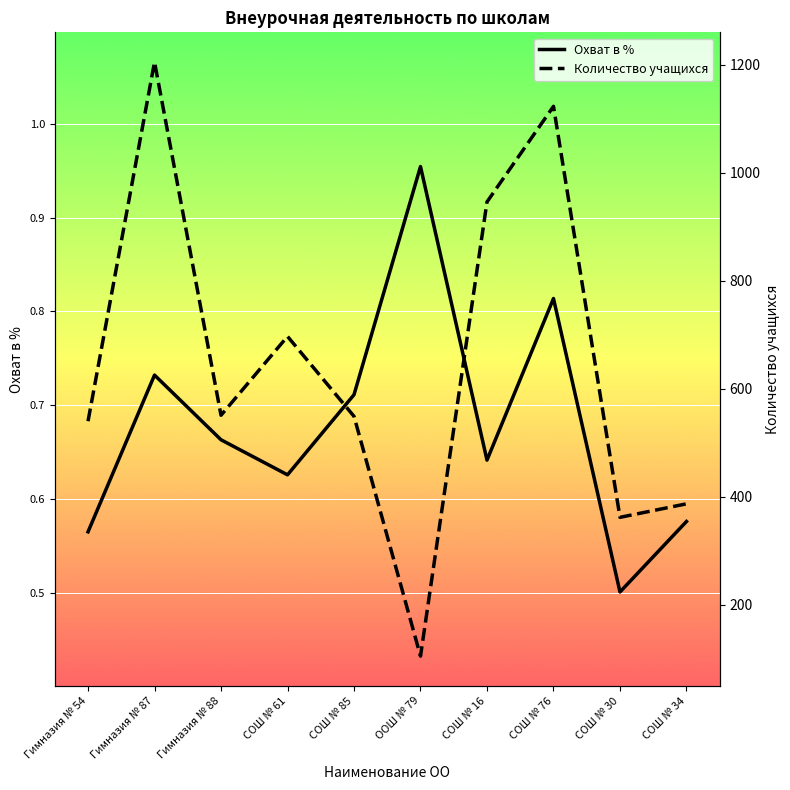

What is the total value across all series at ООШ № 79?

106.0